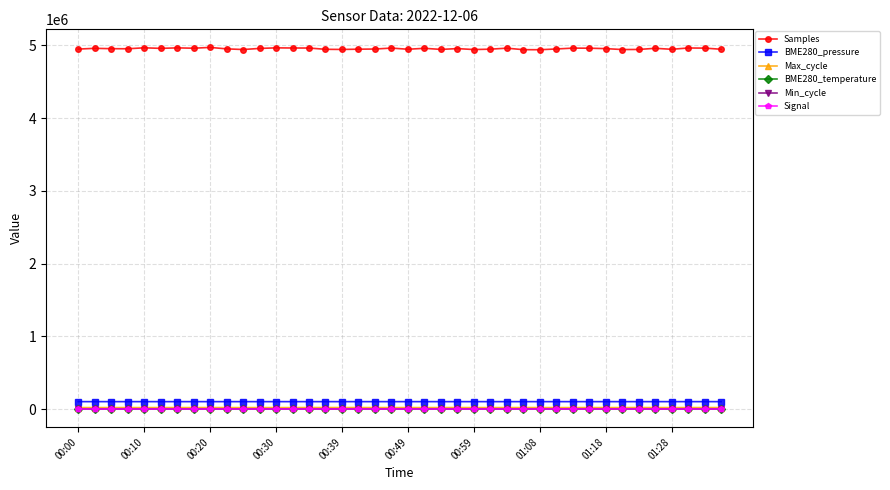

Which series has the widest spread of values?

Samples